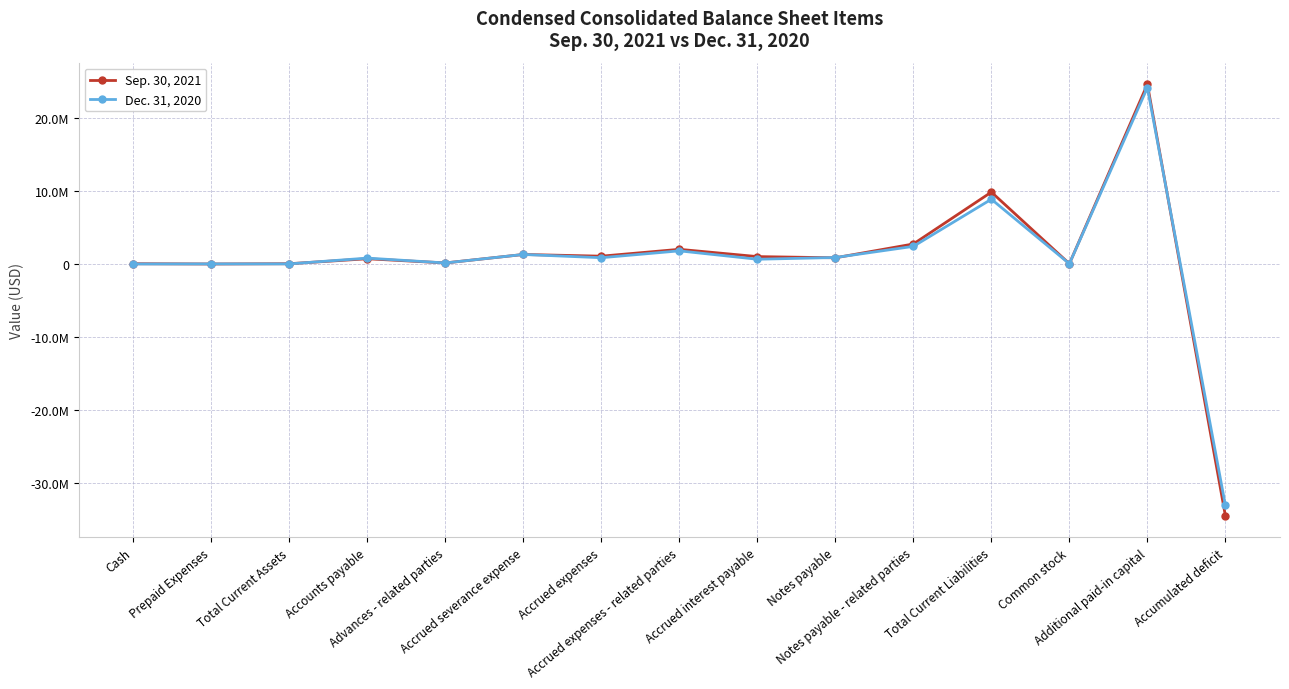

Between Advances - related parties and Accrued expenses - related parties, which series saw the biggest shift?

Sep. 30, 2021